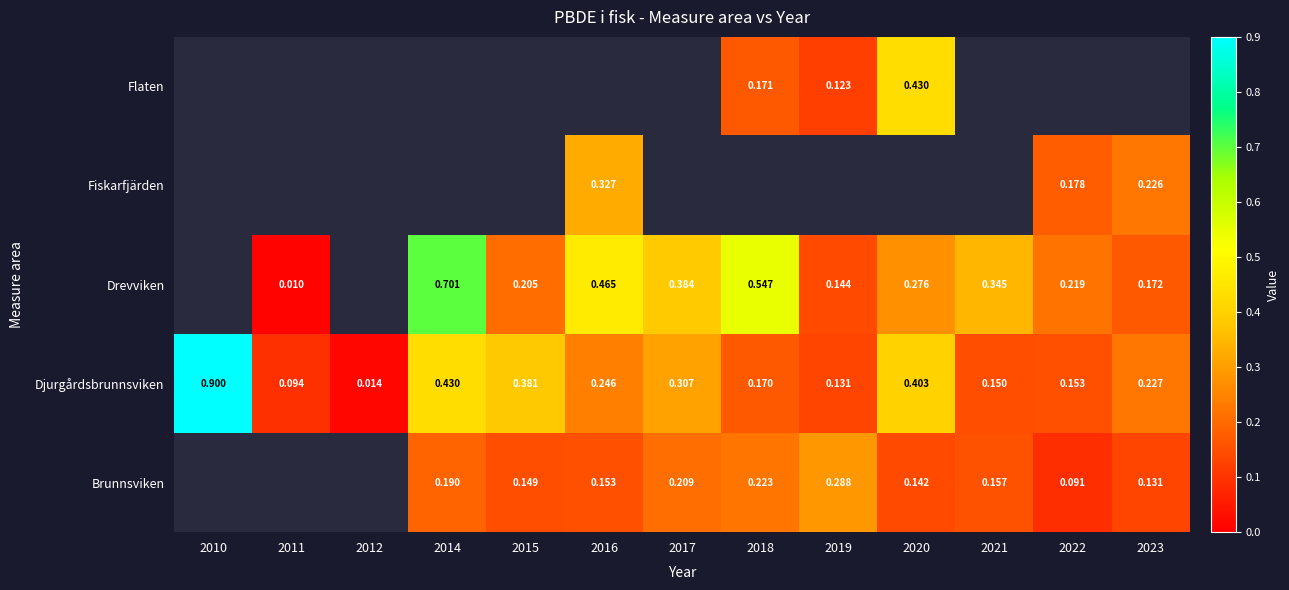

The Djurgårdsbrunnsviken series shows 0.2 at 2019. True or false?

False